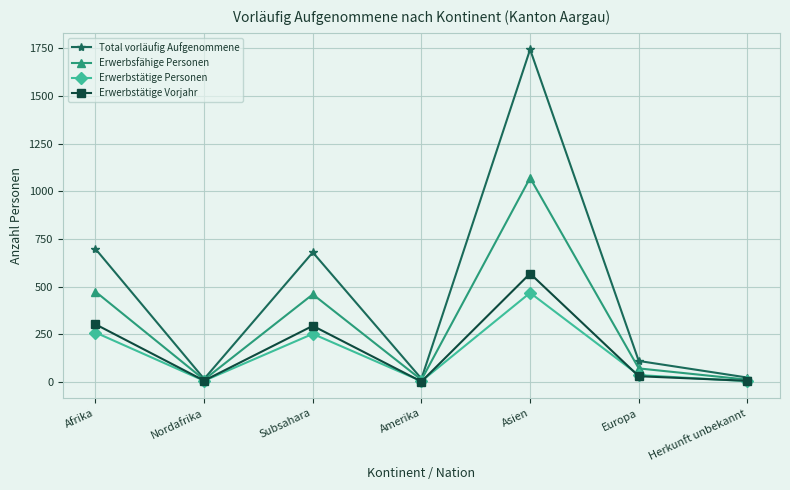

Which series has the largest range (max minus min)?

Total vorläufig Aufgenommene